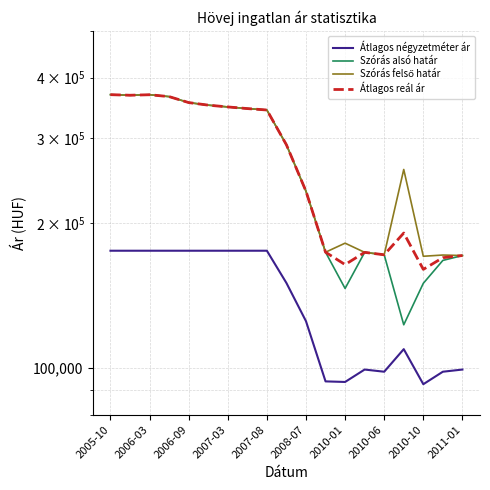

Where does the Átlagos reál ár series first go above 290159?

2005-10